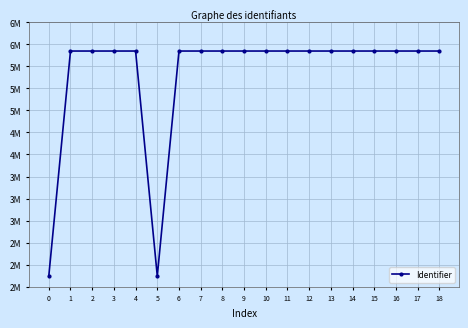

How many points are lower than both their immediate neighbors (excluding endpoints)?

1